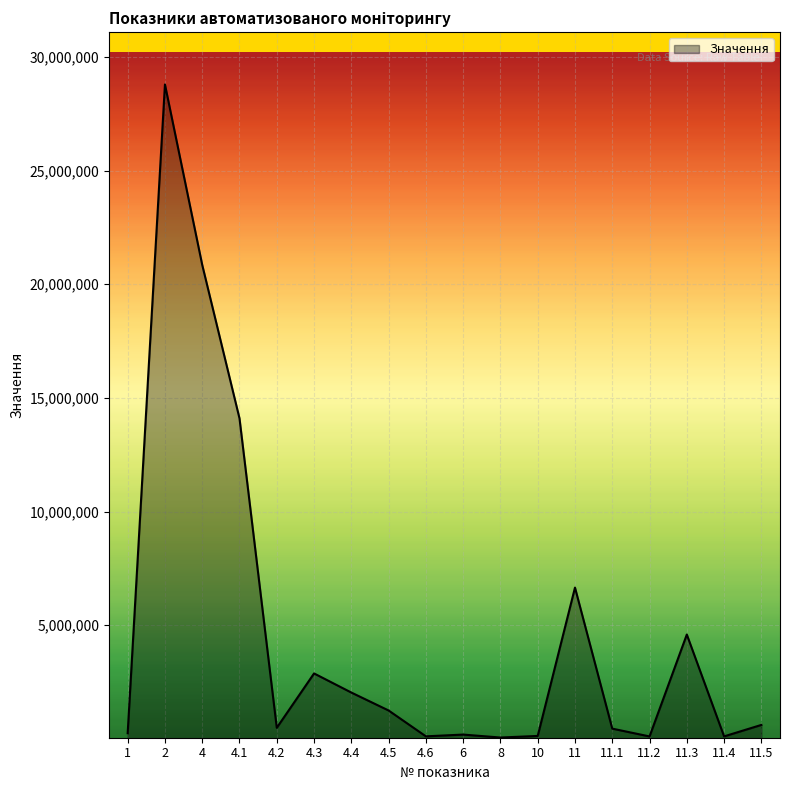

How many values are below 611587?

9